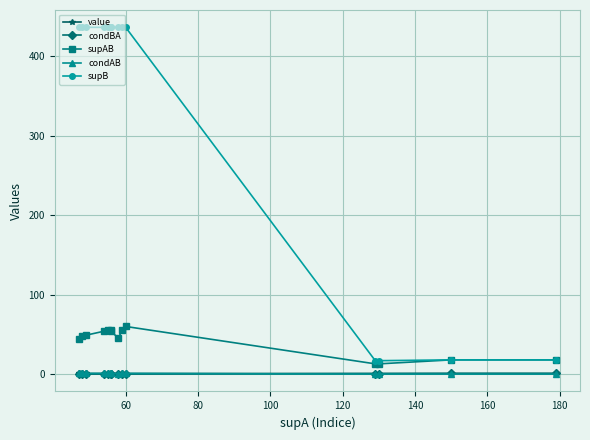

Where is value nearest to the value 0?

180